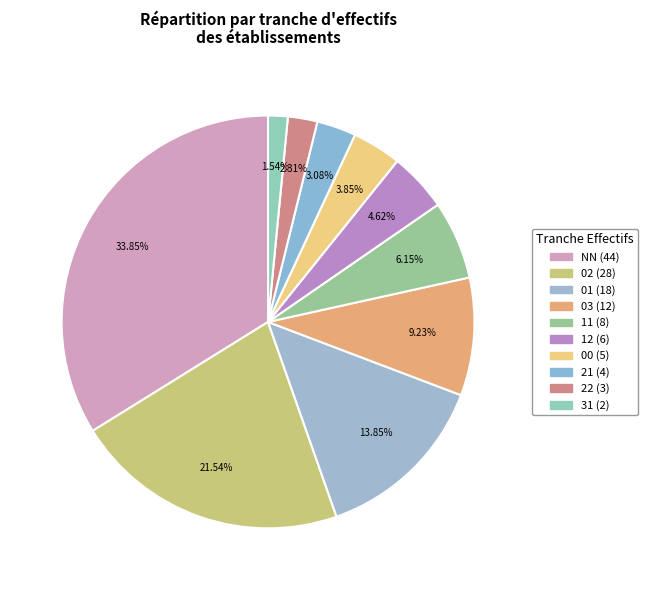

Rank the categories by value from highest to lowest.

NN, 02, 01, 03, 11, 12, 00, 21, 22, 31